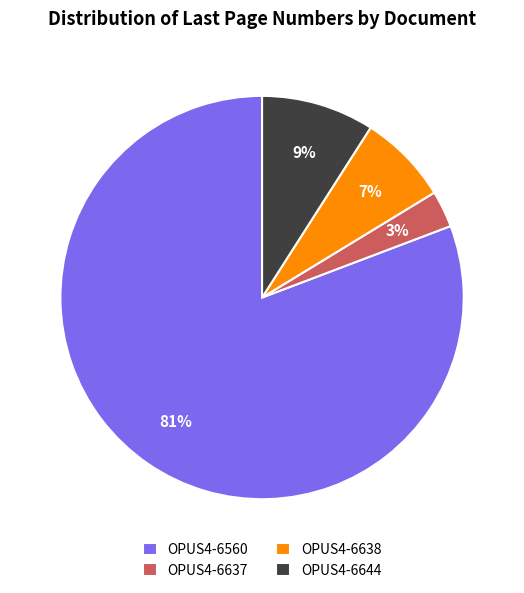

To the nearest percent, what is the combined percentage of OPUS4-6638 and OPUS4-6637?

10%